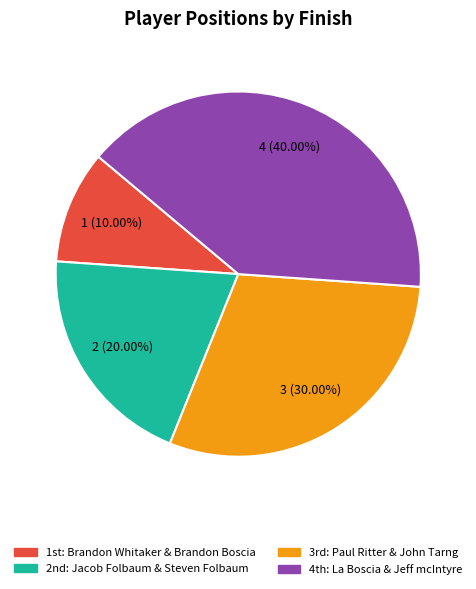

Is there a majority slice in this chart?

No